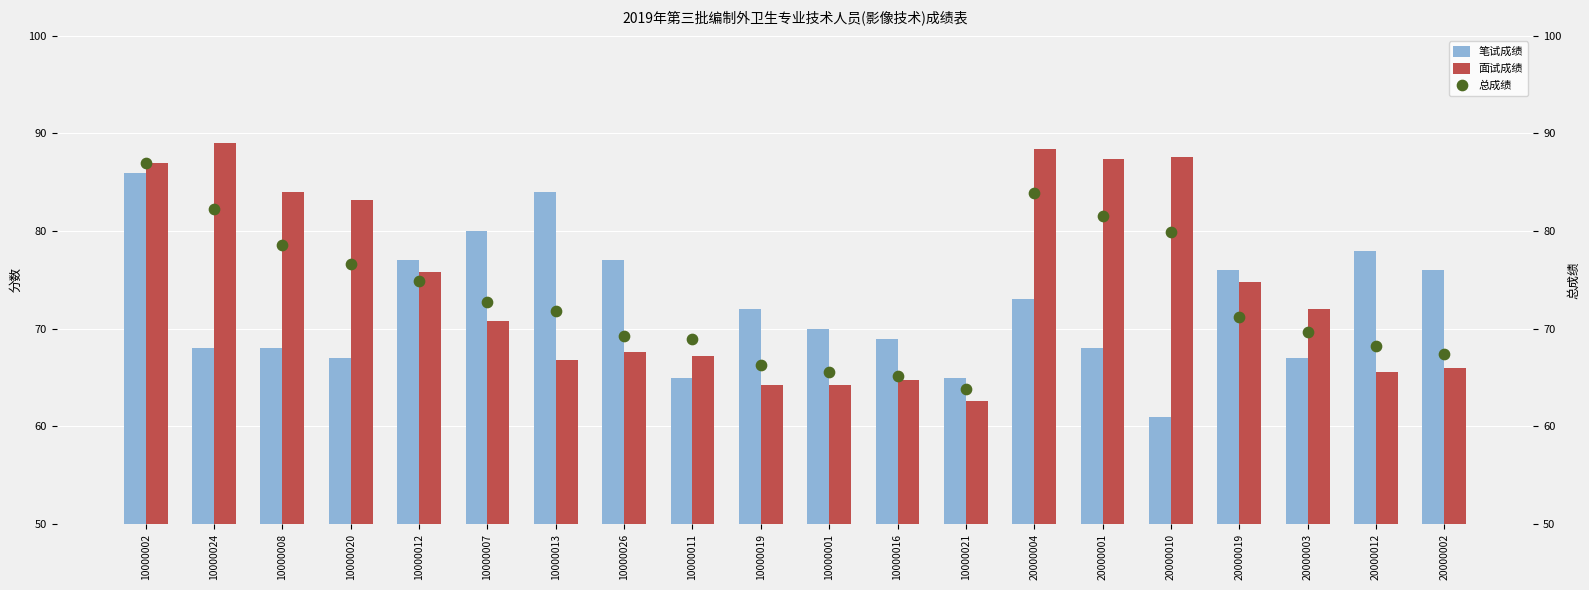

At how many categories does at least one series exceed 66?

19